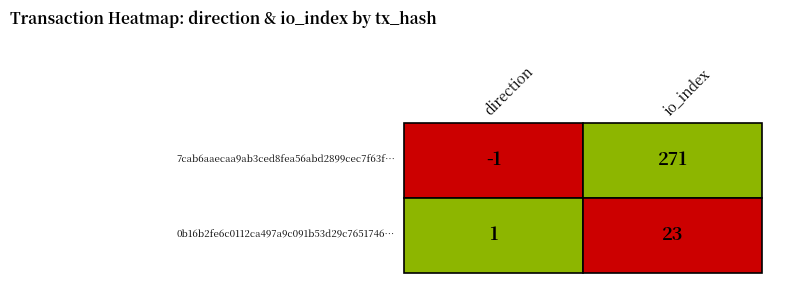

Which series has the largest range (max minus min)?

7cab6aaecaa9ab3ced8fea56abd2899cec7f63f